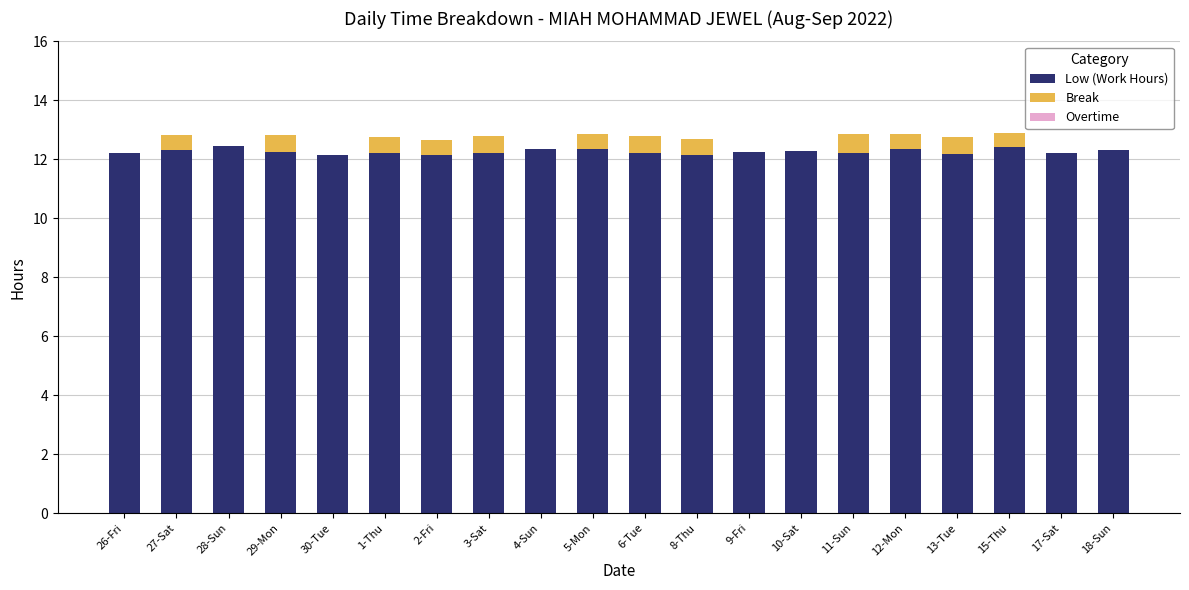

Are the bars grouped side by side (vs. stacked)?

No